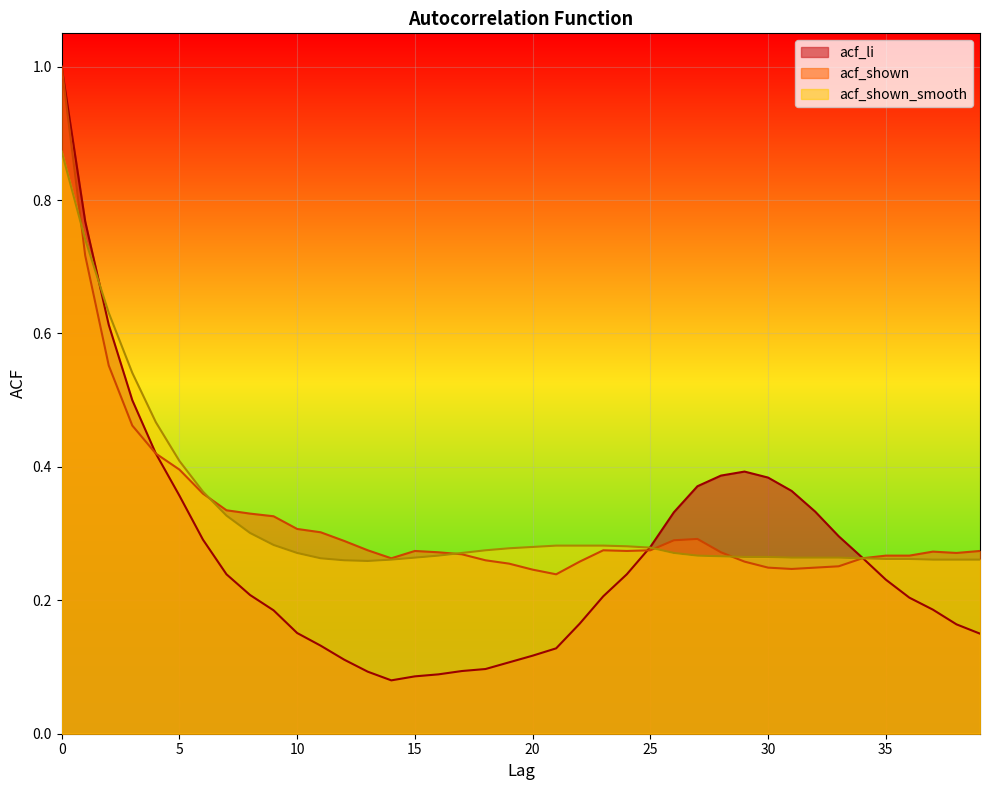

What is the lowest value of the acf_li series?

0.1